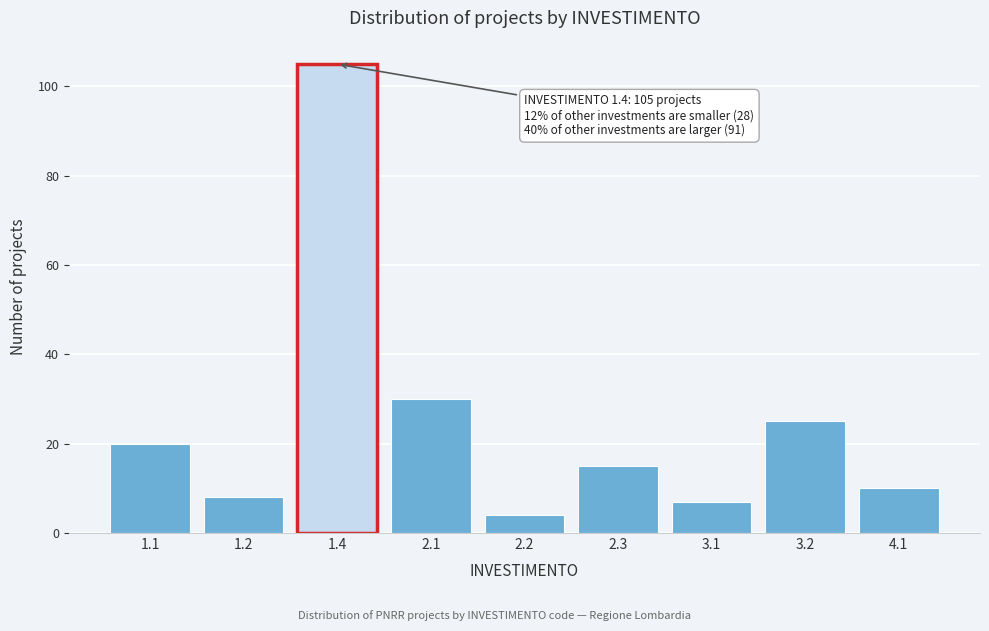

Reading right to left, extract all data points from this chart.

10	25	7	15	4	30	105	8	20